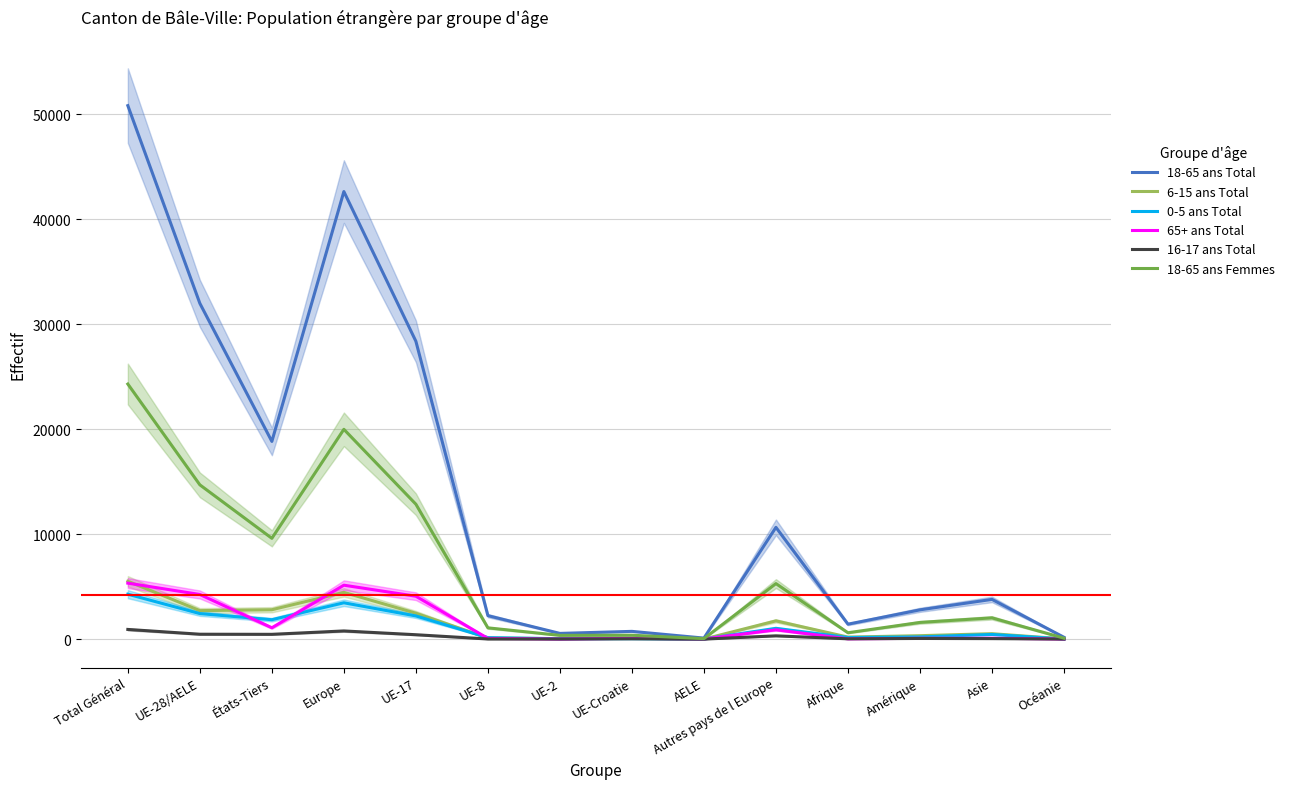

Is the value of 65+ ans Total at Total Général greater than the value of 18-65 ans Total at Océanie?

Yes